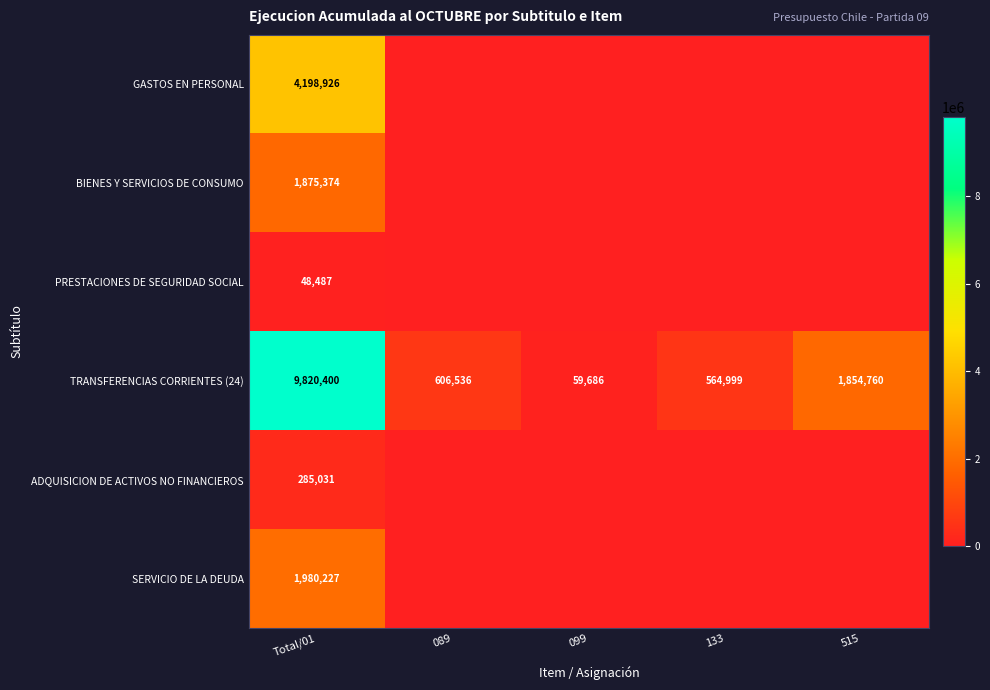

Count the number of data series in this chart.

6